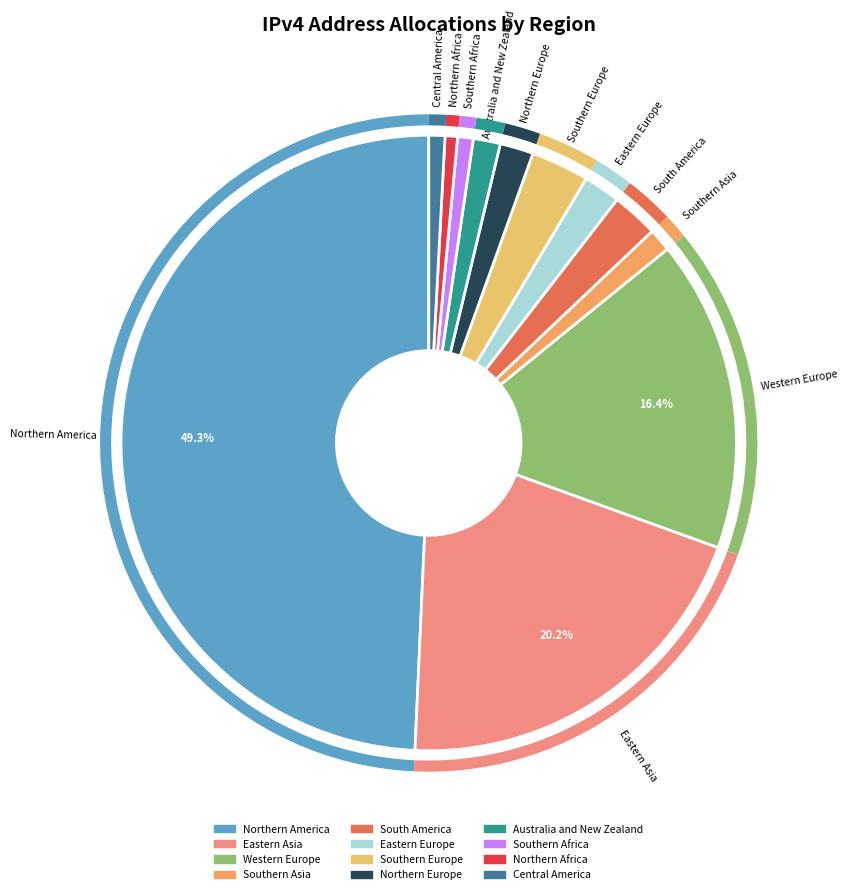

Does Southern Europe represent more than half of the total?

No